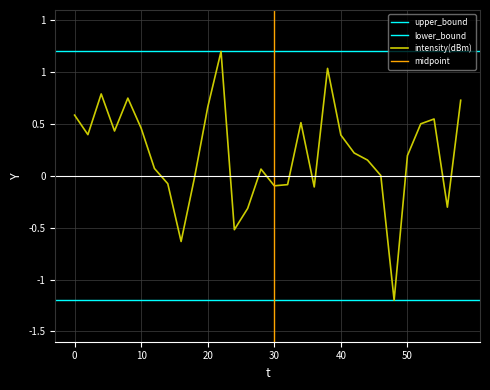

Which category has the lowest value across all series?

48